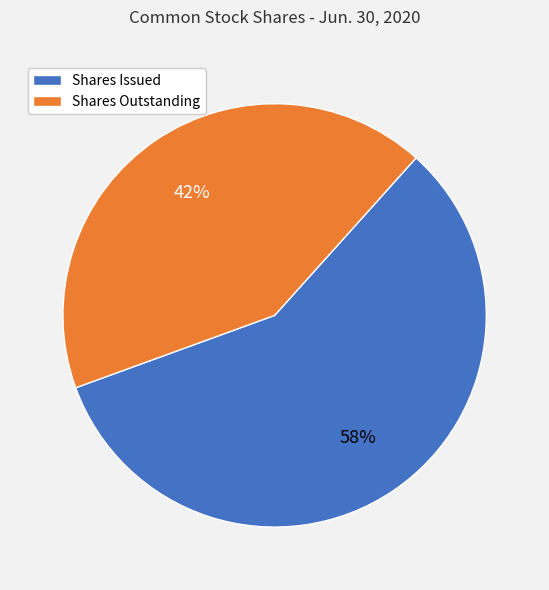

Which category accounts for the majority?

Shares Issued